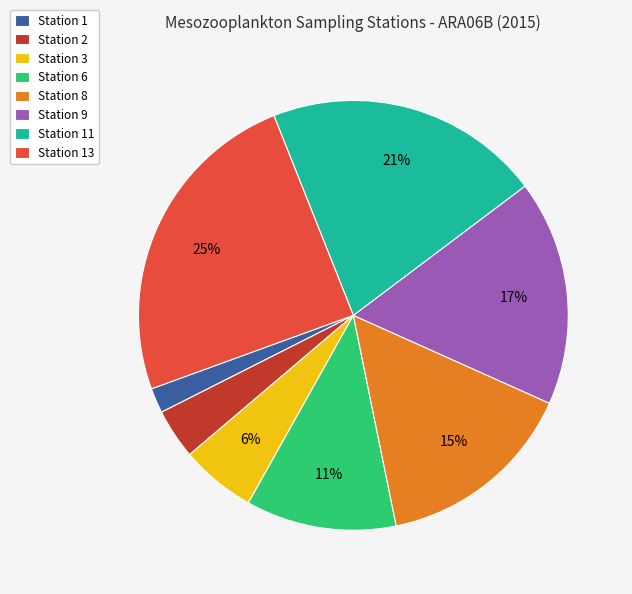

Which category has the smallest portion of the pie?

Station 1